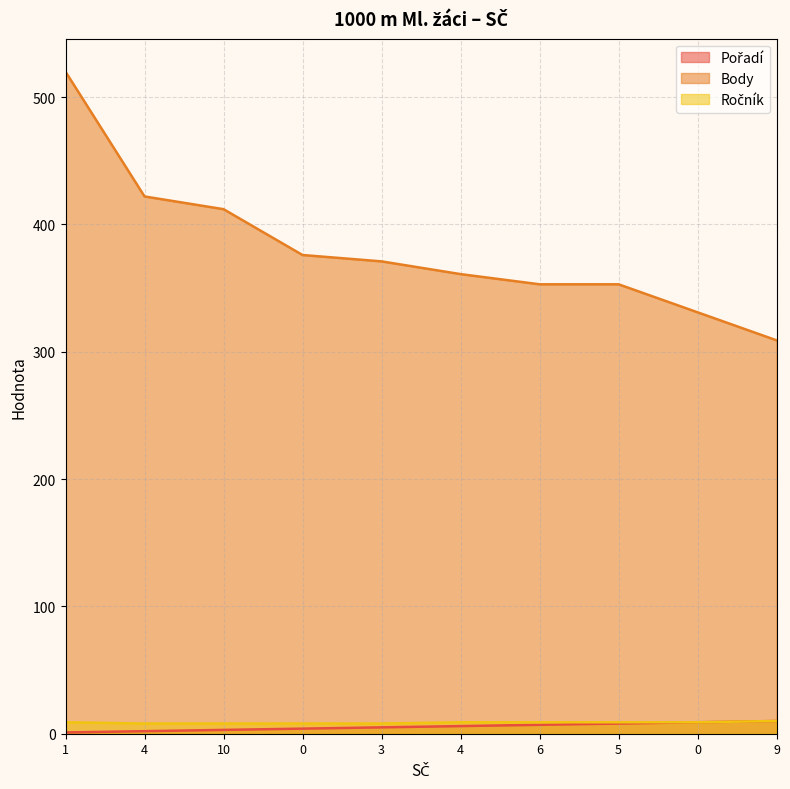

Rank the categories by Pořadí value from highest to lowest.

9, 0, 5, 6, 4, 3, 0, 10, 4, 1